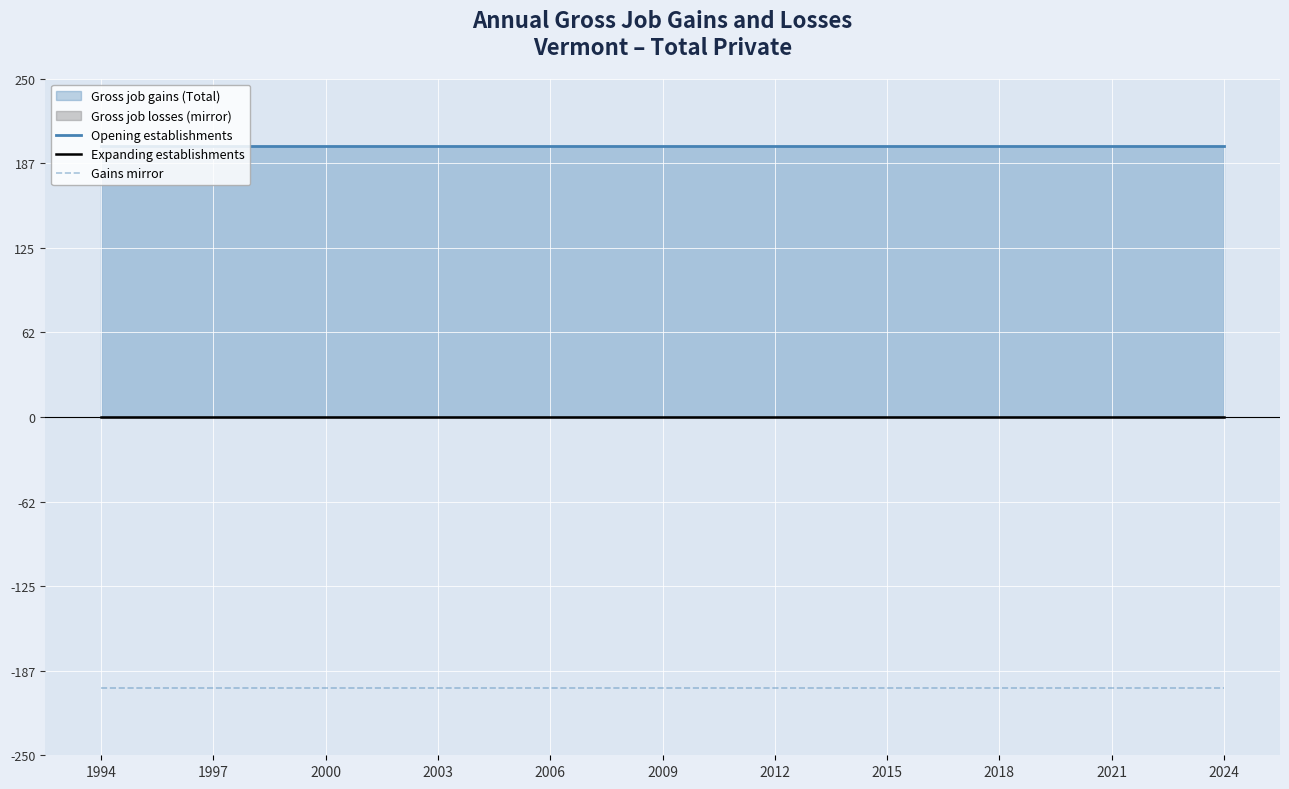

True or false: Expanding establishments and Opening establishments cross at least once.

False